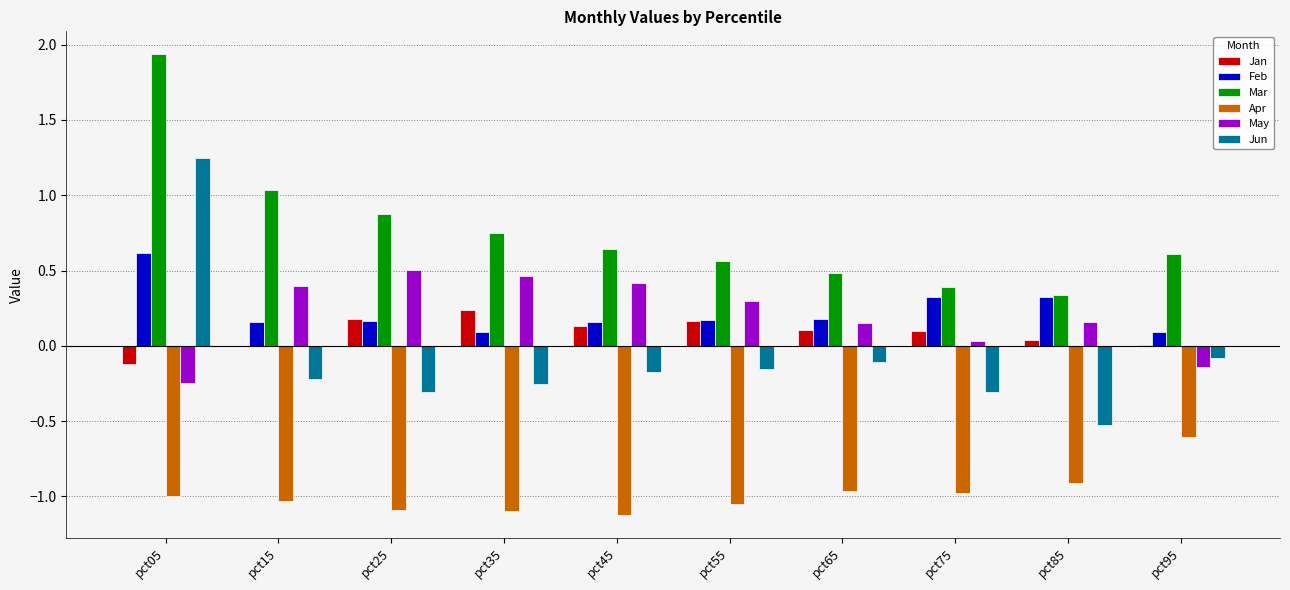

The value of Jan at pct05 is -0.1. True or false?

True